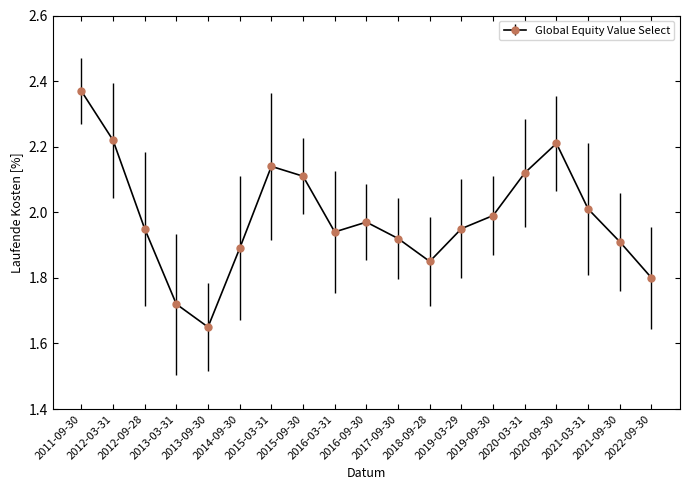

What is the difference between the maximum and minimum values?

0.7